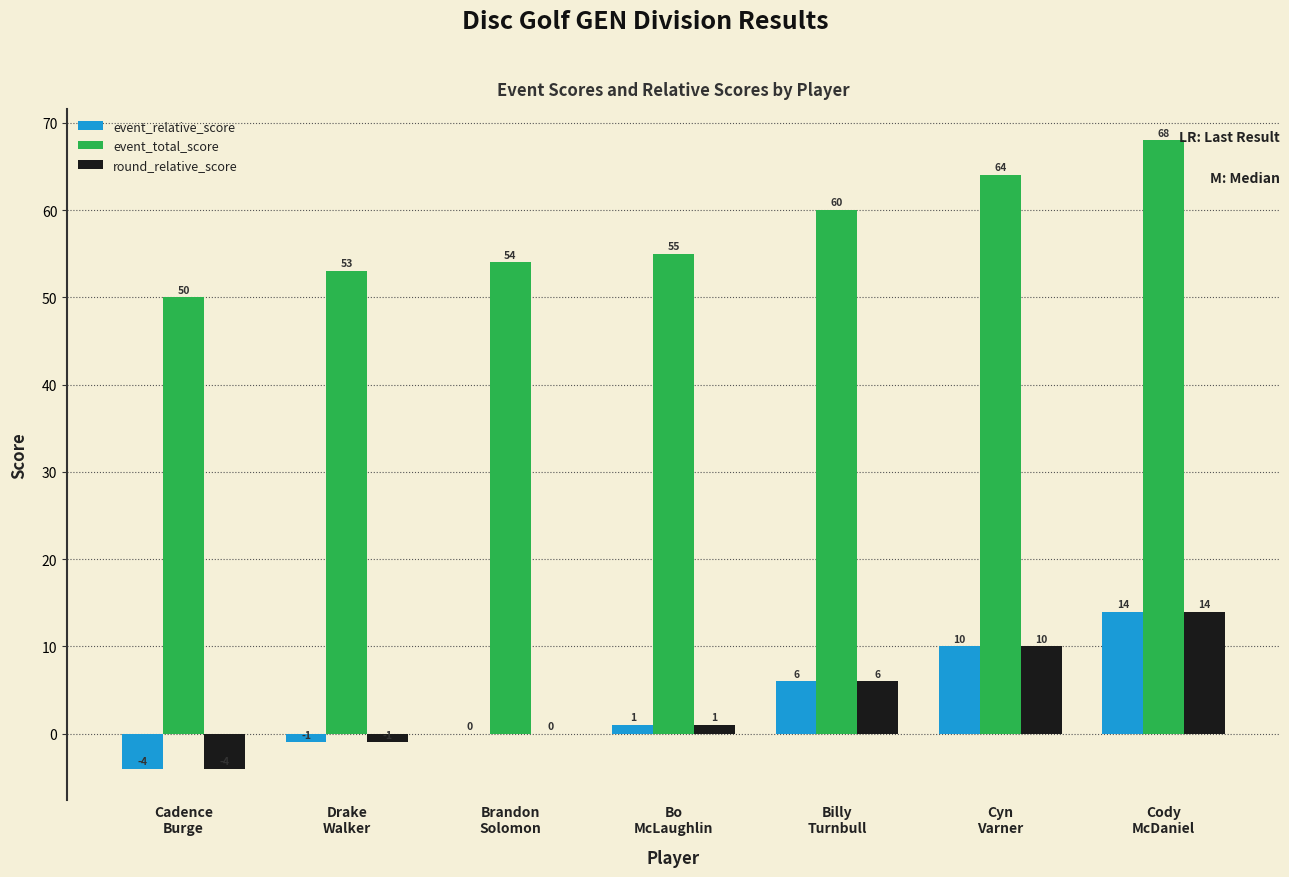

Reading right to left, list all the values displayed in this chart.

event_relative_score: Cody
McDaniel=14	Cyn
Varner=10	Billy
Turnbull=6	Bo
McLaughlin=1	Brandon
Solomon=0	Drake
Walker=-1	Cadence
Burge=-4
event_total_score: Cody
McDaniel=68	Cyn
Varner=64	Billy
Turnbull=60	Bo
McLaughlin=55	Brandon
Solomon=54	Drake
Walker=53	Cadence
Burge=50
round_relative_score: Cody
McDaniel=14	Cyn
Varner=10	Billy
Turnbull=6	Bo
McLaughlin=1	Brandon
Solomon=0	Drake
Walker=-1	Cadence
Burge=-4